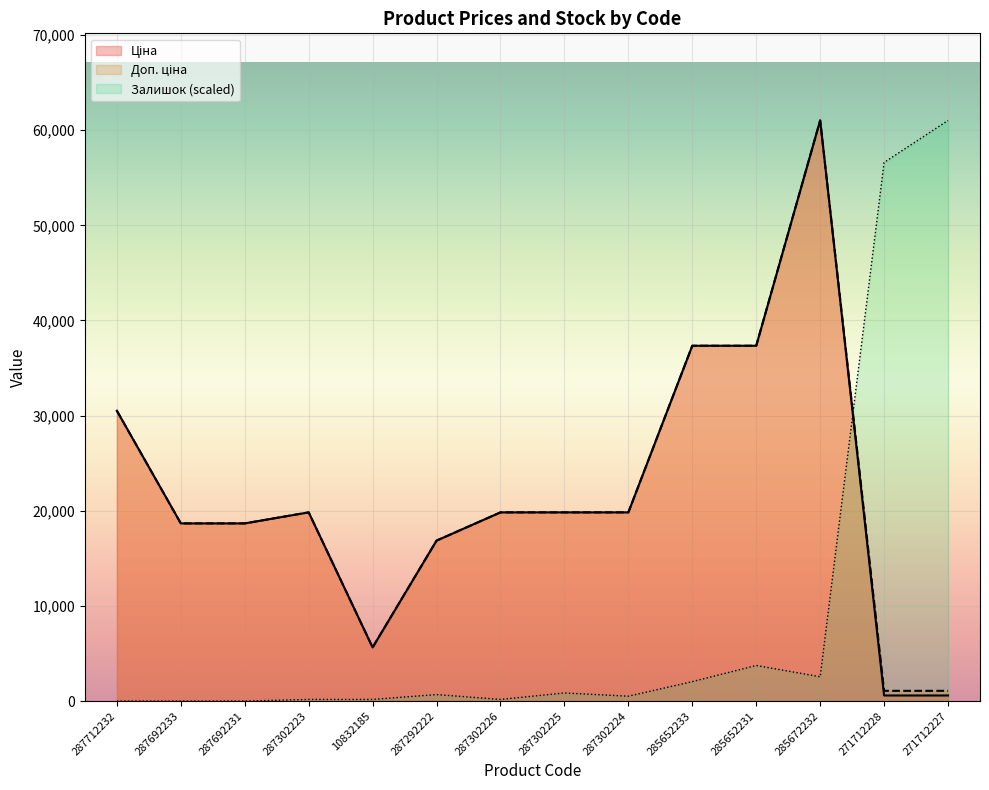

What is the label of the 4th point from the left?

287302223